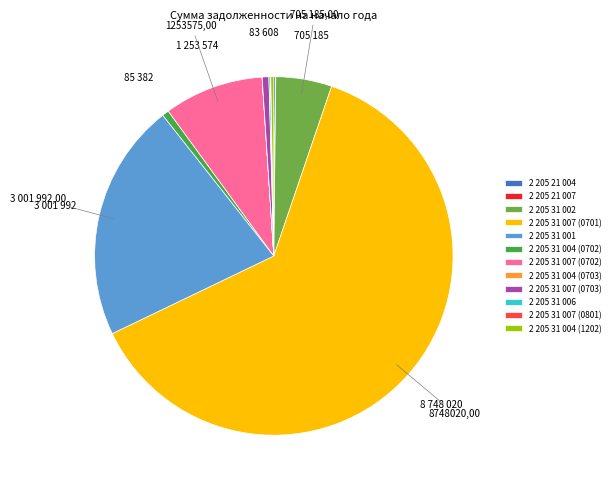

Between 2 205 31 007 (0702) and 2 205 31 001, which is larger?

2 205 31 001